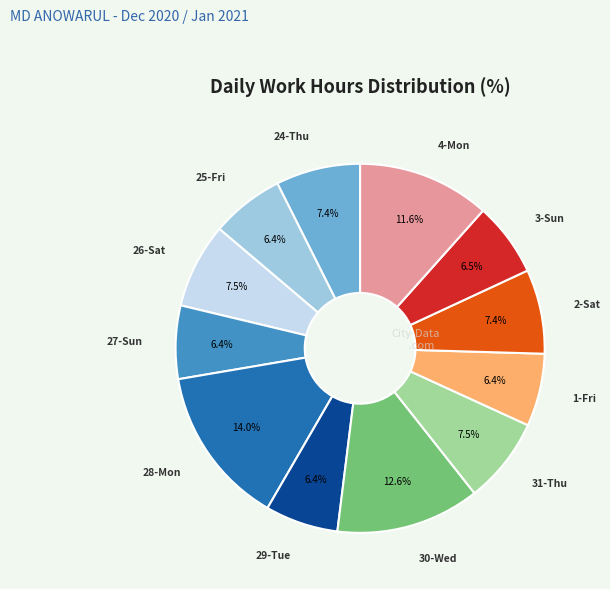

Does any single category account for the majority?

No